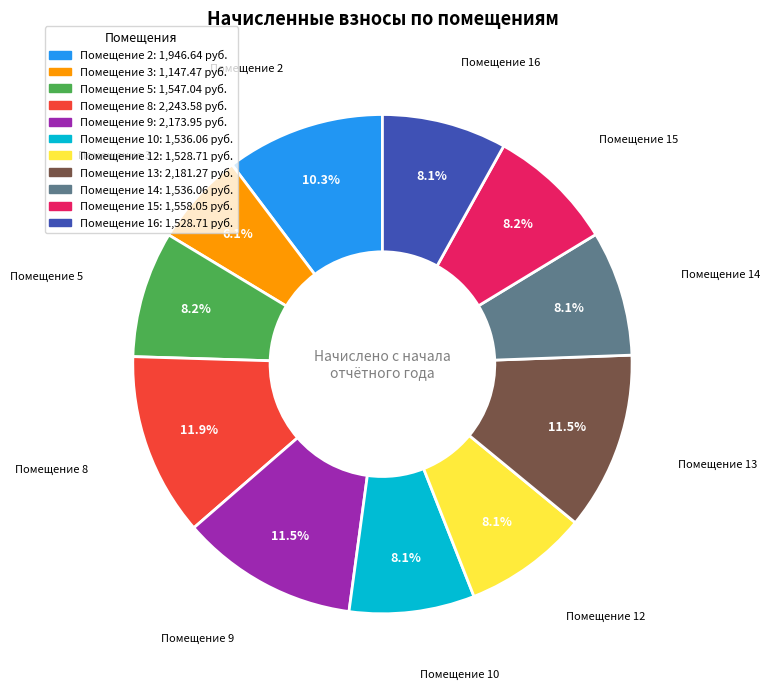

Does any single category account for the majority?

No